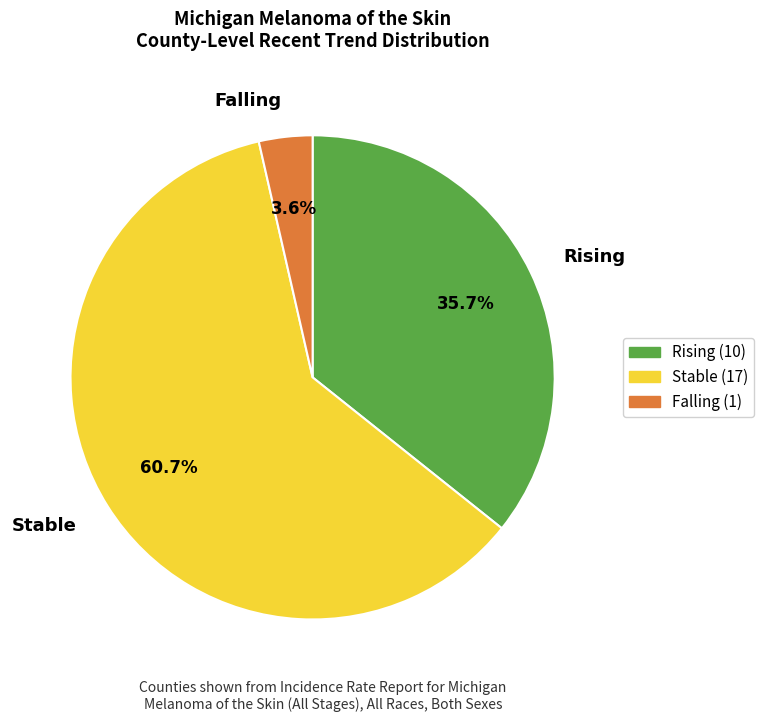

To the nearest percent, what percentage of the pie is Stable?

61%